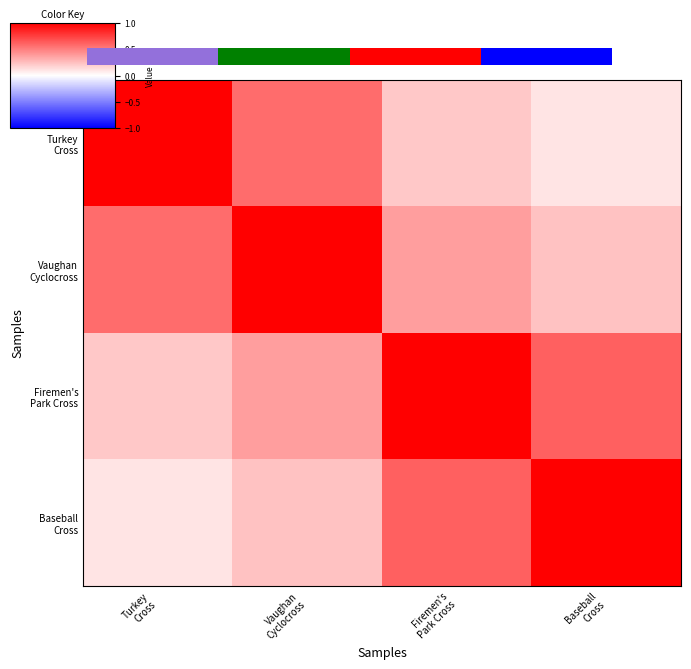

Which category has the lowest value in the Firemen's Park Cross series?

Turkey Cross